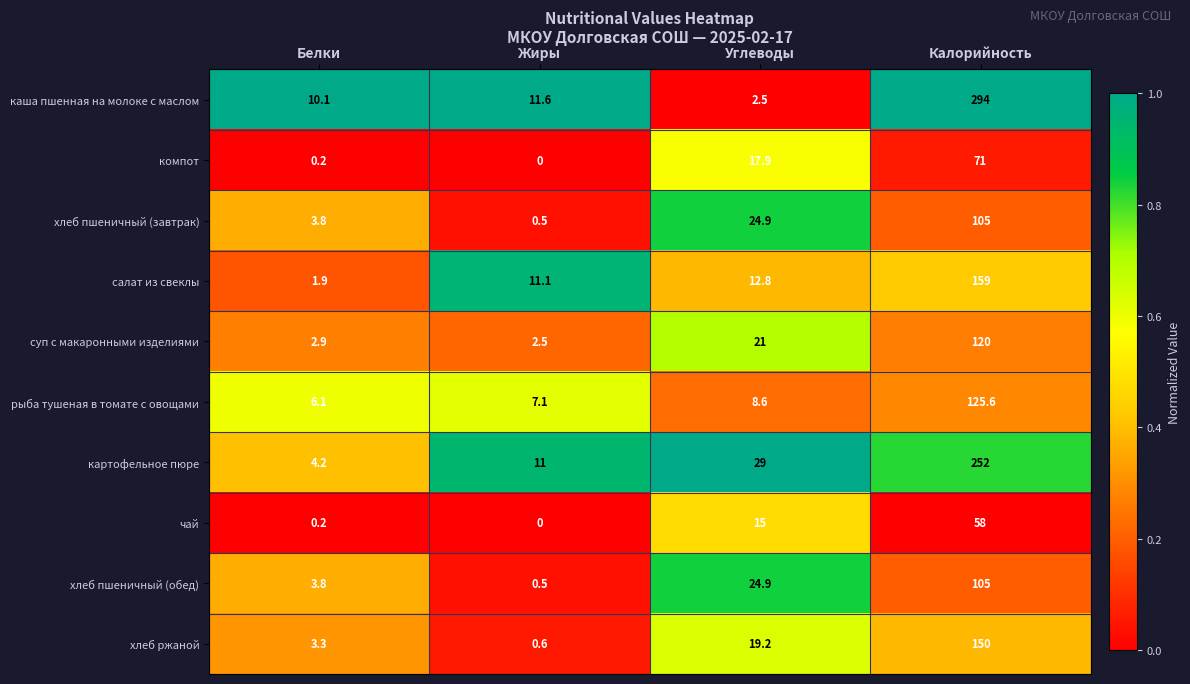

Is it true that рыба тушеная в томате с овощами equals 3.7 at Белки?

False